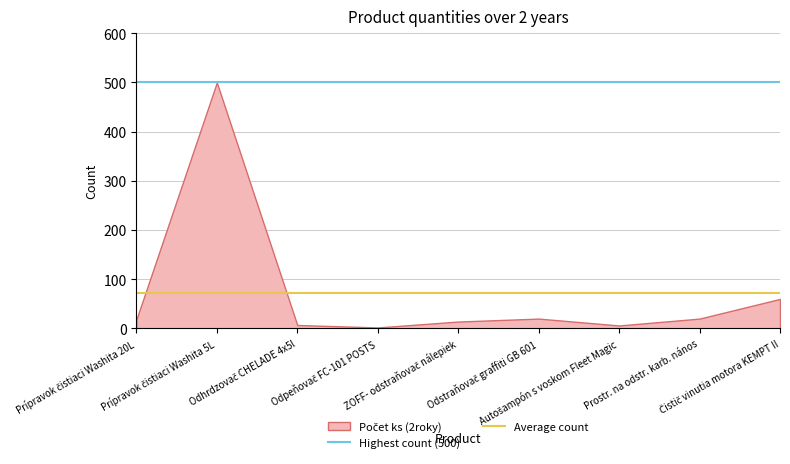

Is the value of Highest count (500) at Prípravok čistiaci Washita 20L greater than the value of Average count at Prípravok čistiaci Washita 20L?

Yes